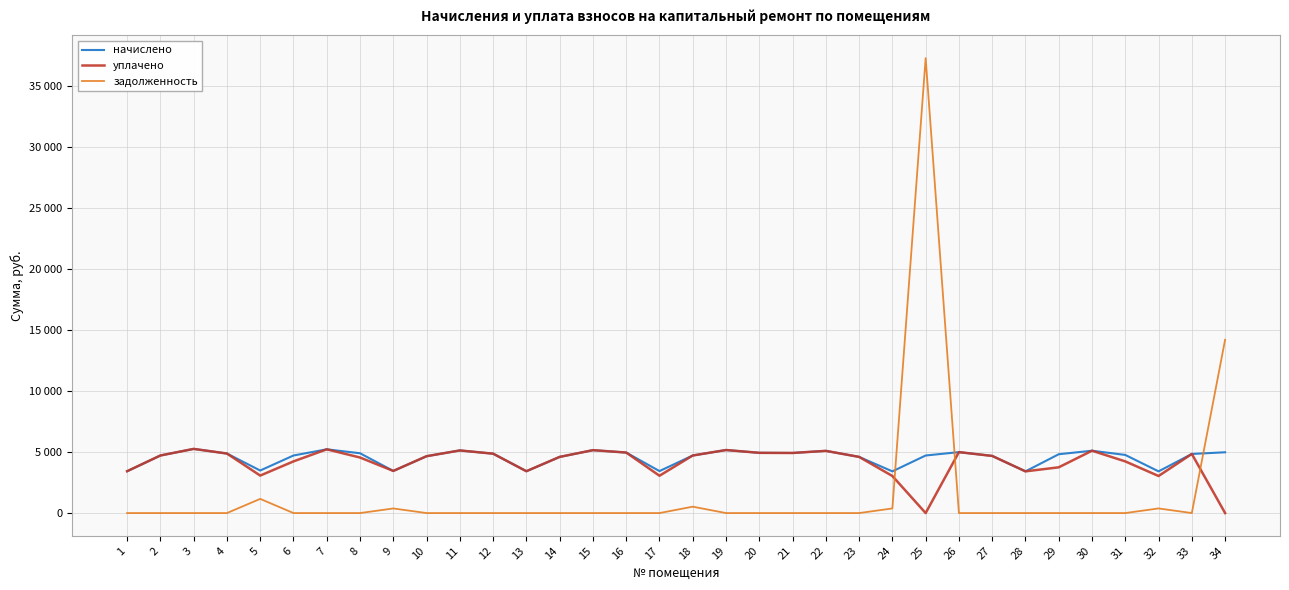

What are all the series names shown in the legend?

начислено, уплачено, задолженность